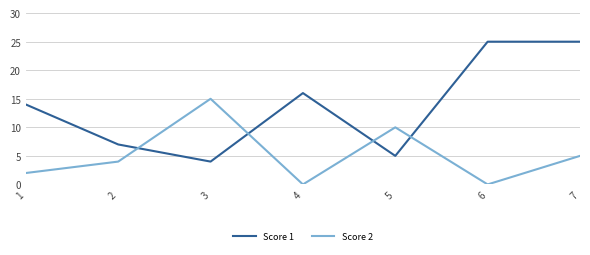

The value of Score 2 at 7 is 9. True or false?

False